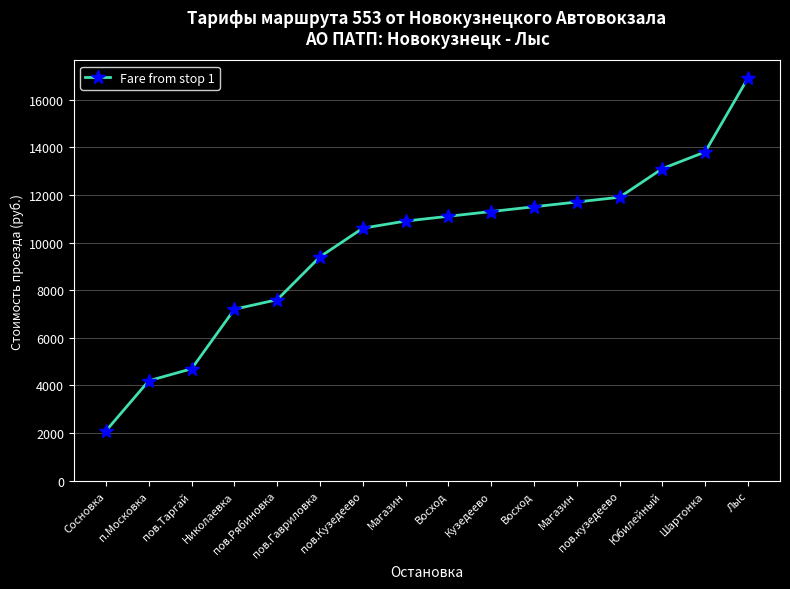

The value at Сосновка is 2981. True or false?

False